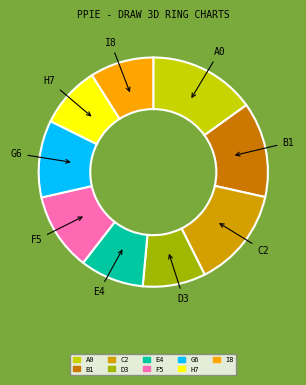

Is there any slice that represents more than half of the pie?

No